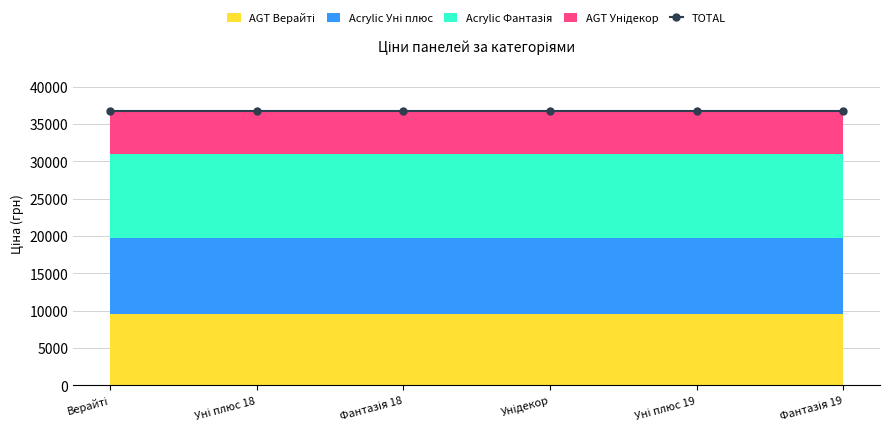

What is the value of the AGT Унідекор point at the 4th from the left?

5736.9